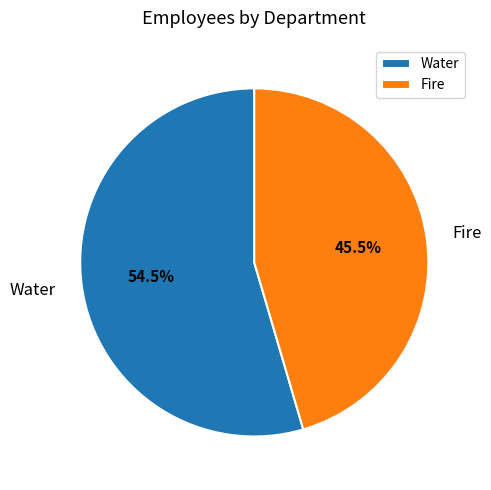

How many segments does this pie chart have?

2